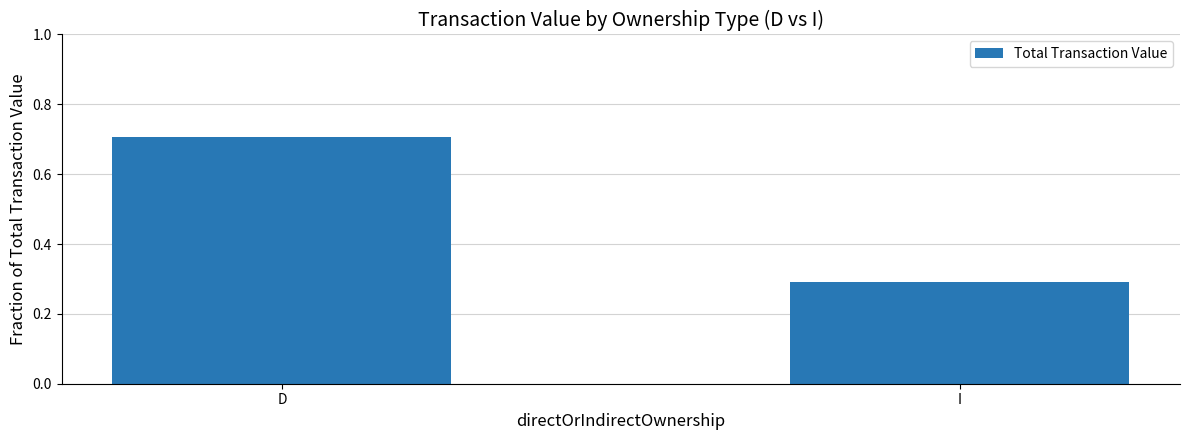

What is the sum of all values?

1.0